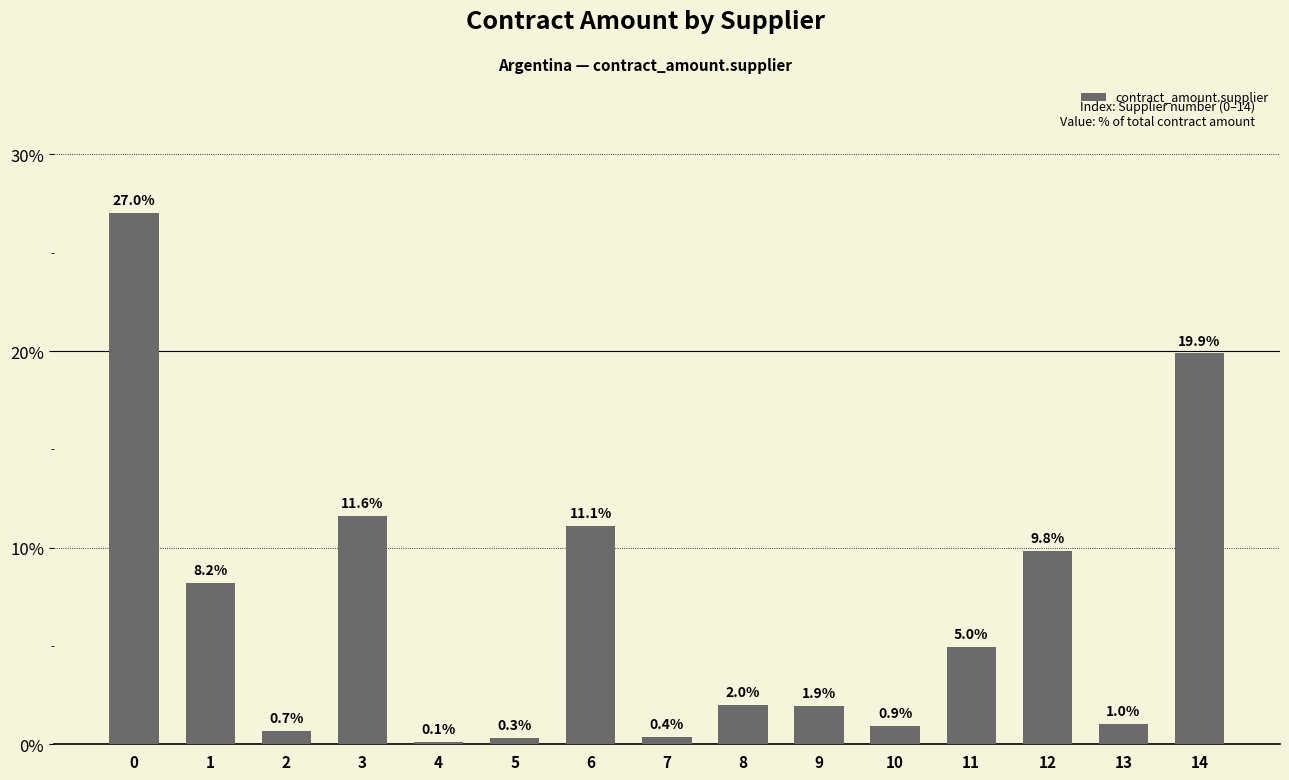

At which label is the value closest to 13?

3